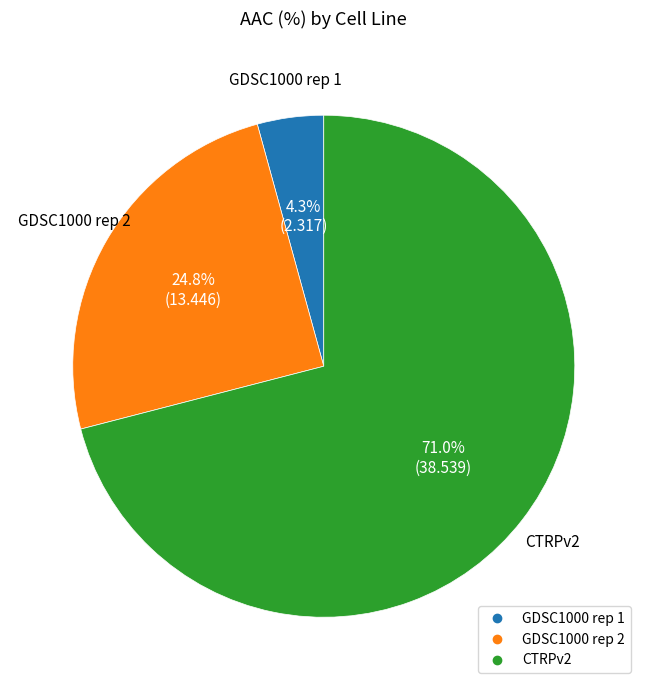

To the nearest percent, what is the difference between the CTRPv2 and GDSC1000 rep 2 slice percentages?

46%